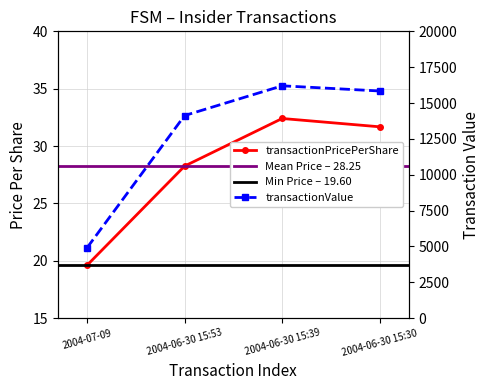

What is the greatest value displayed?

16200.0